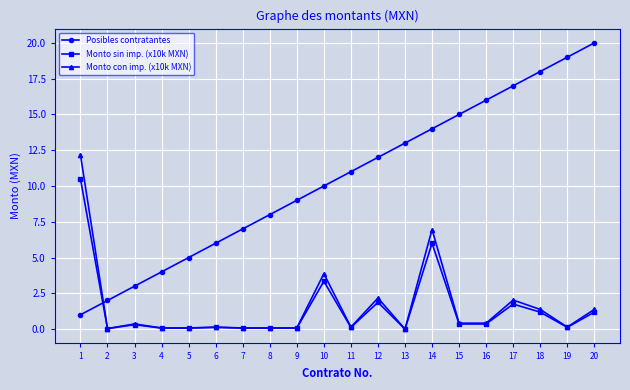

Which series has the widest spread of values?

Posibles contratantes